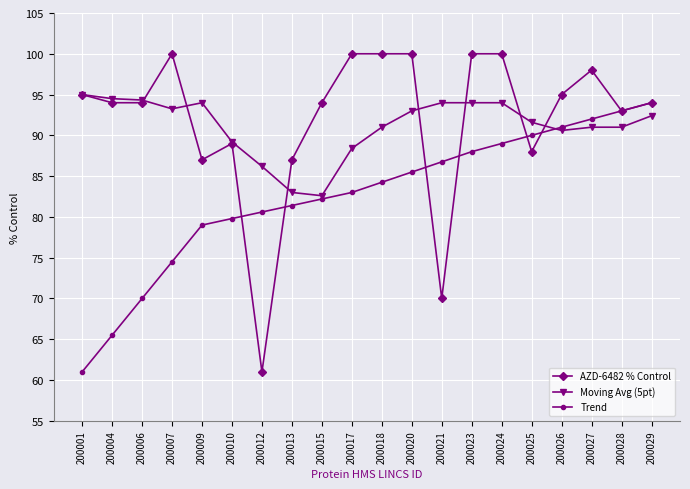

What is the sum of all AZD-6482 % Control values?

1839.0